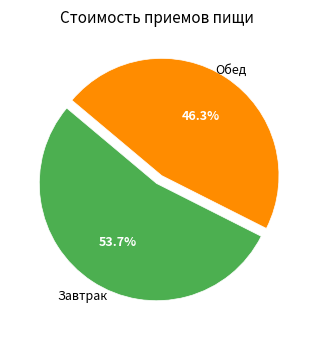

Does any single category account for the majority?

Yes